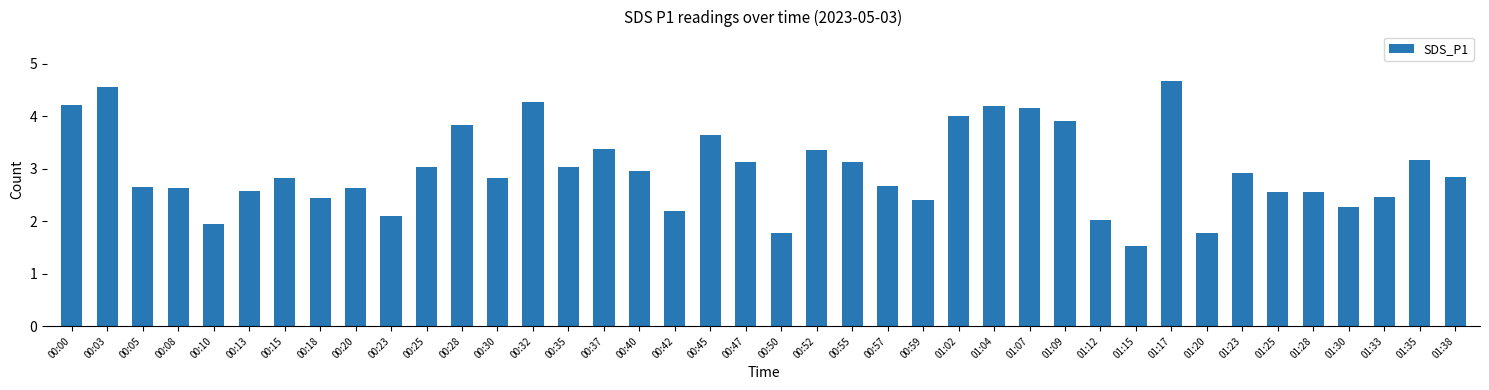

What is the value of the 1st bar from the left?

4.2